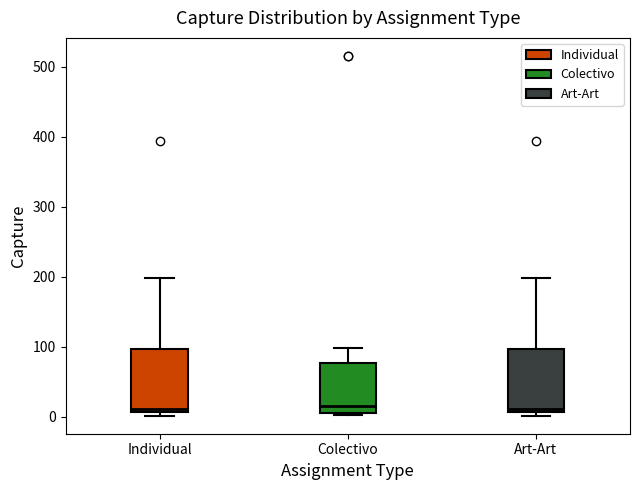

Reading left to right, read every box against the y-axis: the position of its median line, the range the box covers, and the ends of its whiskers. The values are not printed on the chart, so give them approximately, as read against the axis.

Individual: median 10 (just above the box's lower edge), box 10 to 100, whiskers 0 to 200
Colectivo: median 20, box 10 to 80, whiskers 0 to 100
Art-Art: median 10 (just above the box's lower edge), box 10 to 100, whiskers 0 to 200